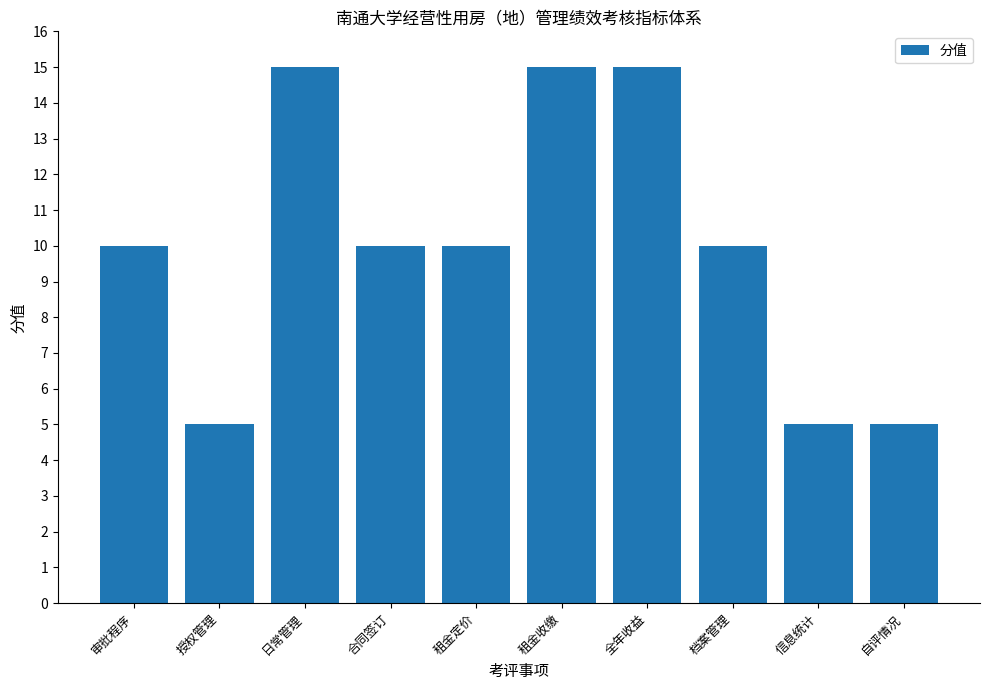

What position from the right is 租金收缴?

5